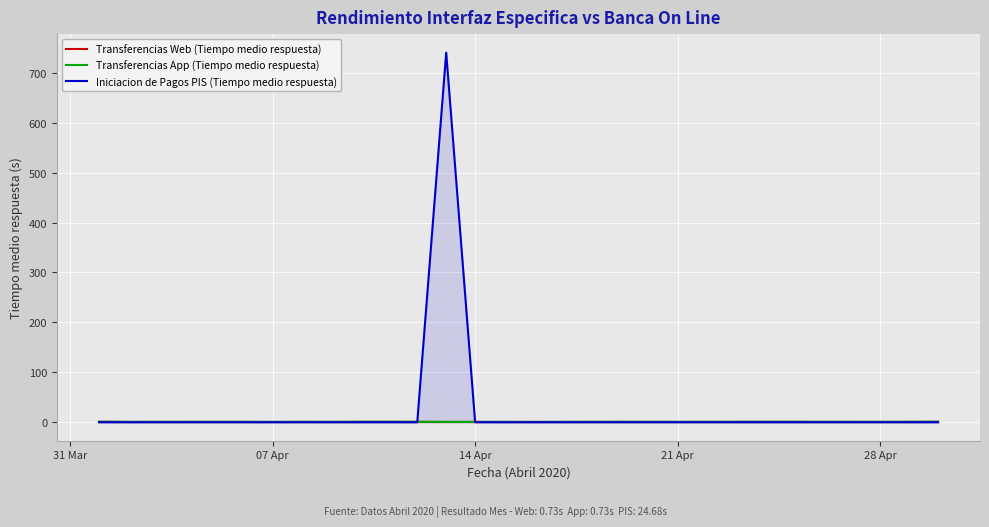

True or false: Transferencias Web (Tiempo medio respuesta) and Iniciacion de Pagos PIS (Tiempo medio respuesta) cross at least once.

True